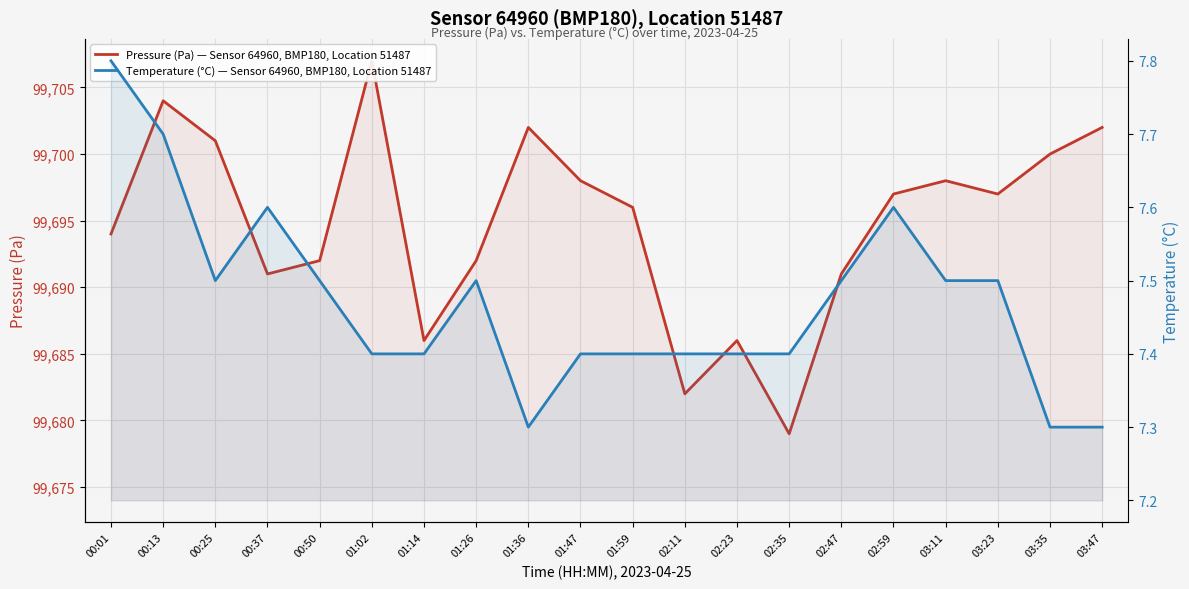

List the series in order of their overall mean, lowest first.

Temperature (°C) — Sensor 64960, BMP180, Location 51487, Pressure (Pa) — Sensor 64960, BMP180, Location 51487